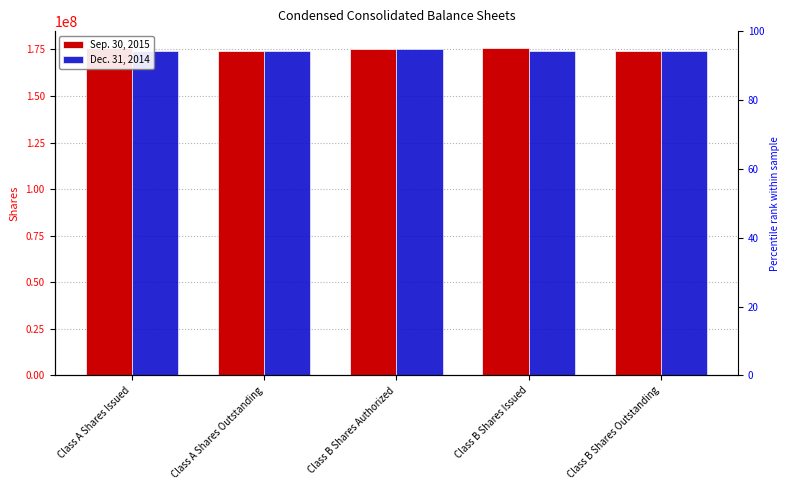

What is the difference between the Dec. 31, 2014 values at Class A Shares Outstanding and Class B Shares Authorized?

611868